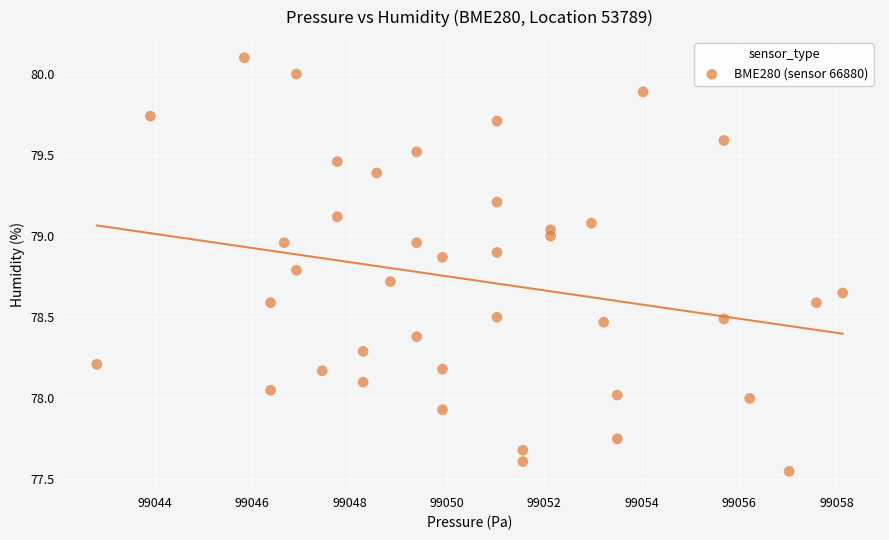

What is the range of X values (max minus min)?

15.3